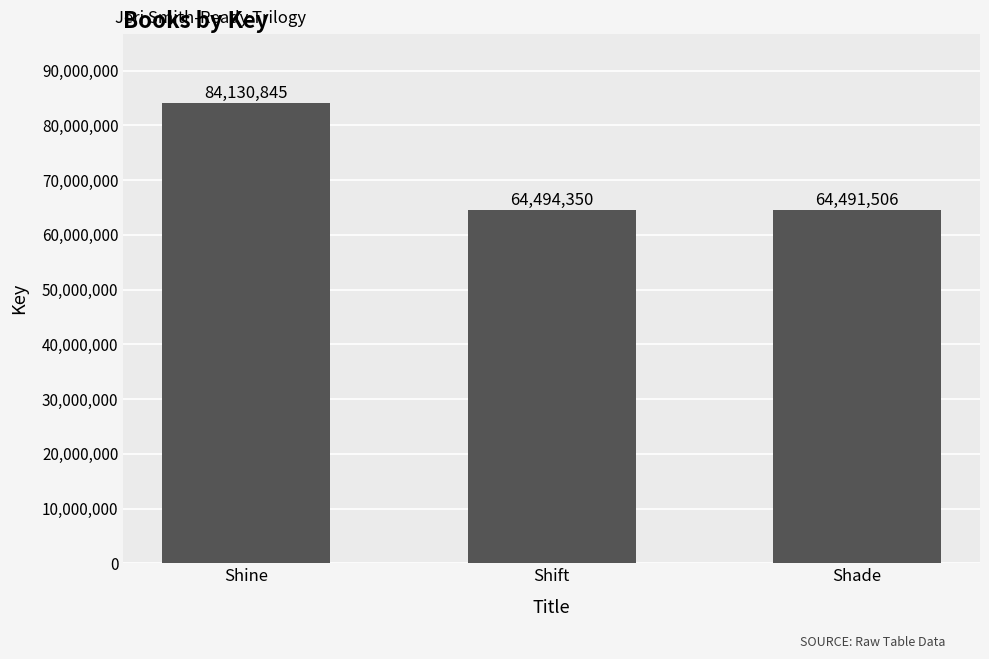

Which label corresponds to the largest value in the chart?

Shine